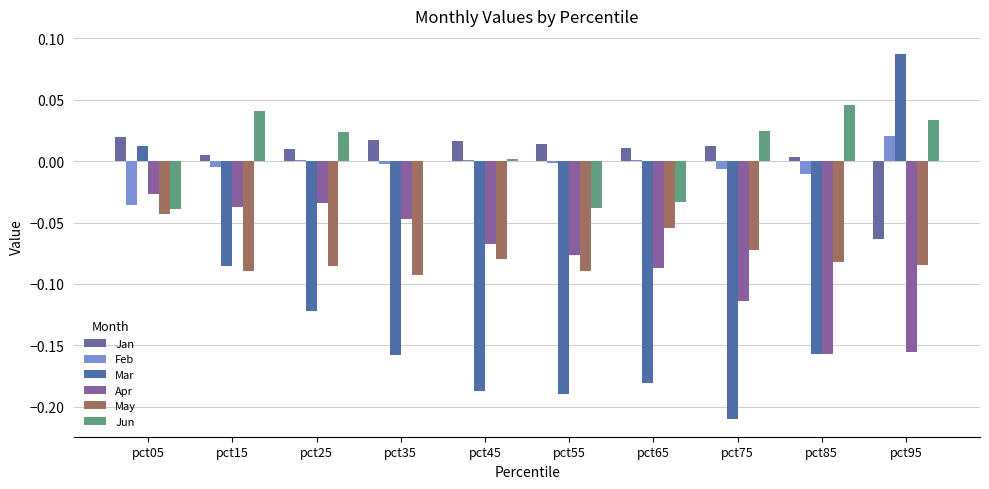

Where is Jun nearest to the value 0?

pct35